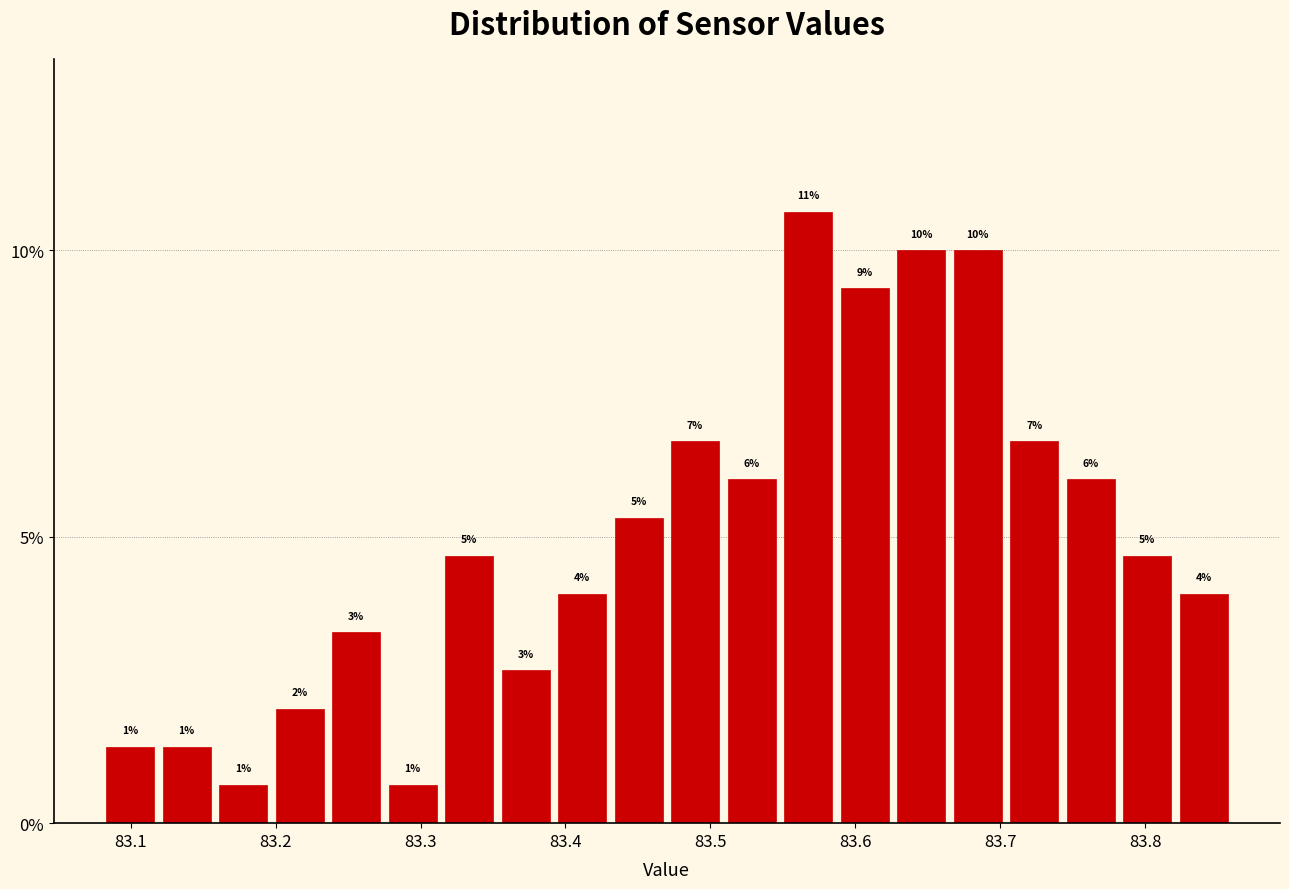

Around what value on the x-axis is the tallest bar? Give the approximate position of its centre, as read against the axis.

83.57